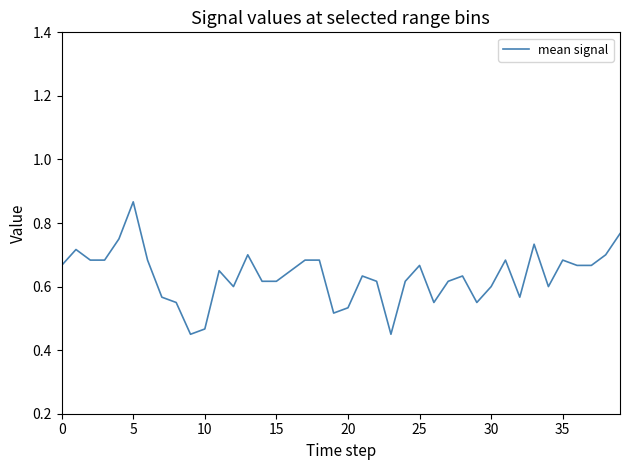

Which label corresponds to the smallest value in the chart?

23